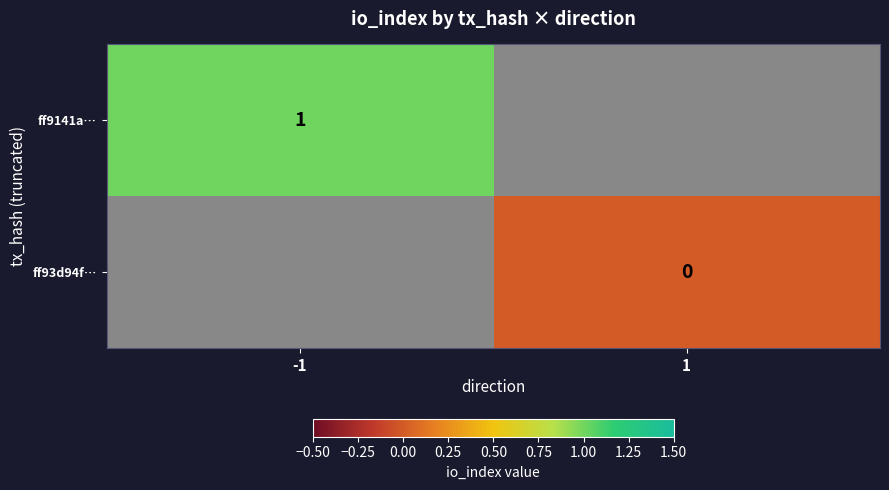

What is the greatest value displayed?

1.0